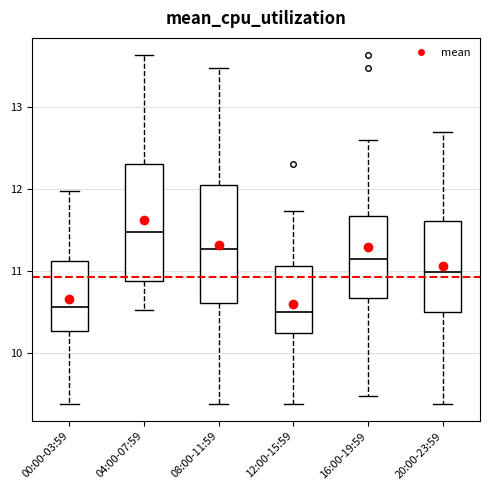

Which box has the highest median line?

04:00-07:59